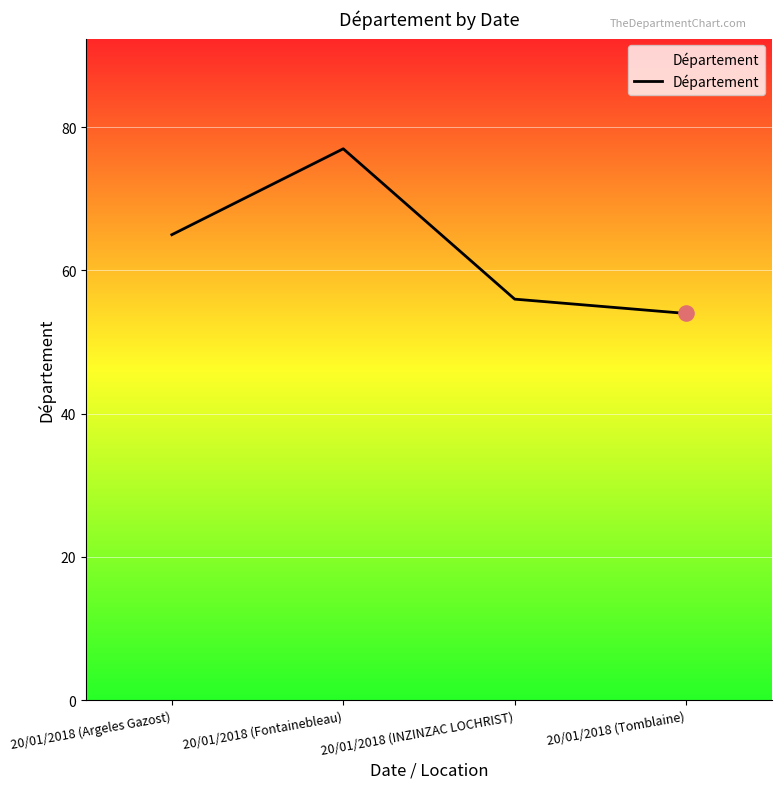

What is the change in value from 20/01/2018 (Argeles Gazost) to 20/01/2018 (INZINZAC LOCHRIST)?

-9